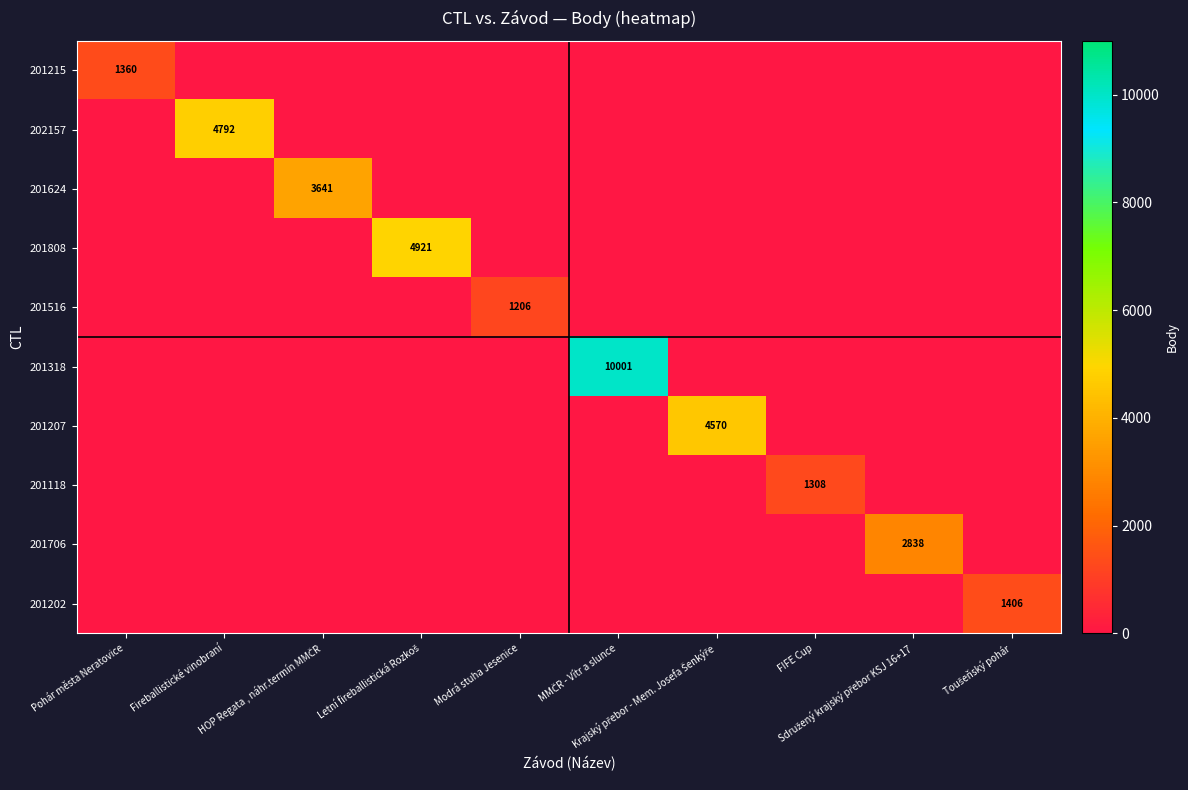

What is the difference between the maximum and minimum values in the 201706 series?

2838